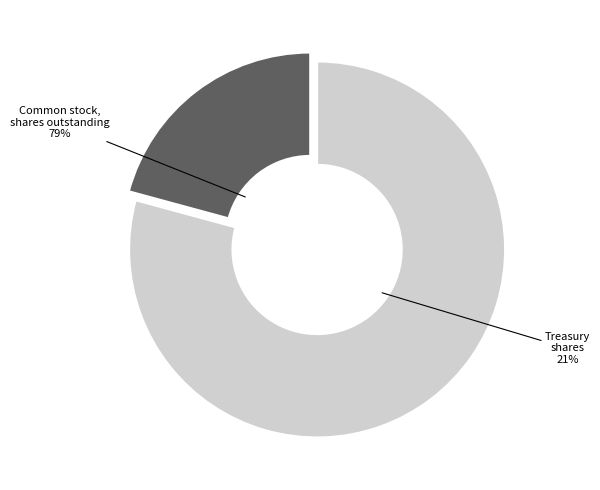

Approximately how many times larger is the value at Common stock, shares outstanding compared to Treasury shares?

3.8